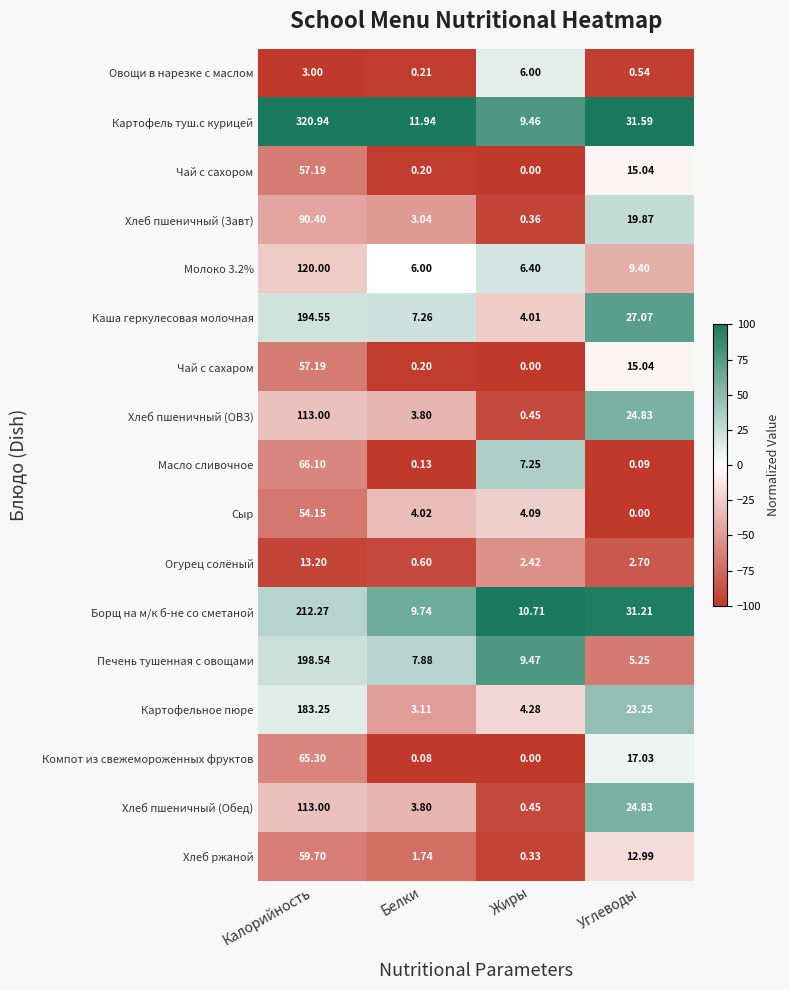

What is the spread (max minus min) of values at Калорийность?

317.9